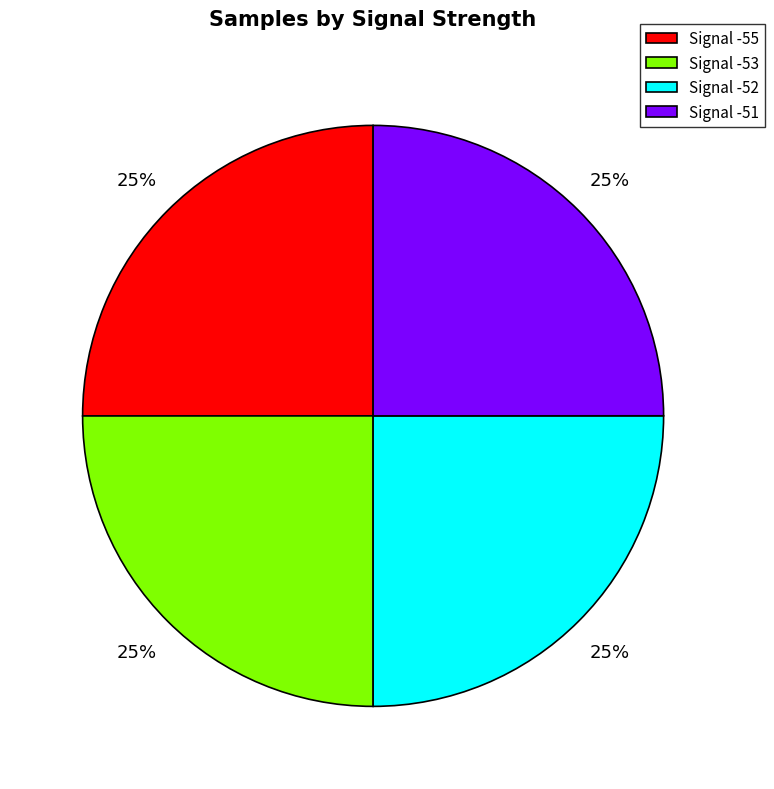

To the nearest percent, what is the average slice percentage?

25%